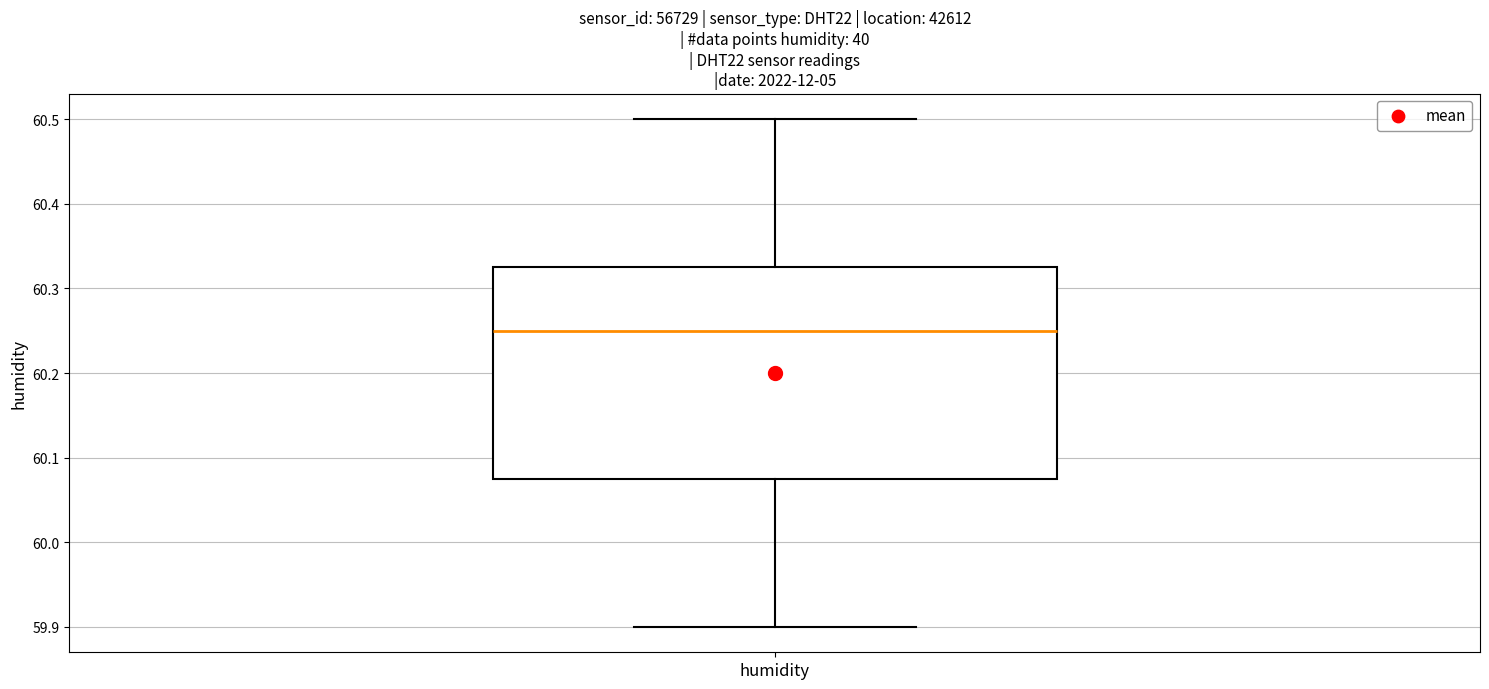

Read this box plot against the y-axis: the position of the median line, the range covered by the box, and the ends of both whiskers. The values are not printed on the chart, so give them approximately, as read against the axis.

median 60.25, box 60.08 to 60.33, whiskers 59.90 to 60.50